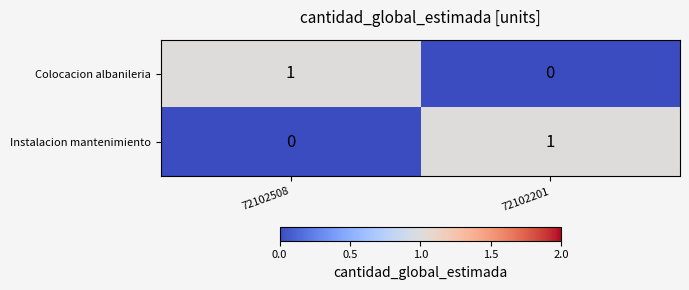

Which category has the highest value in the Colocacion albanileria series?

72102508